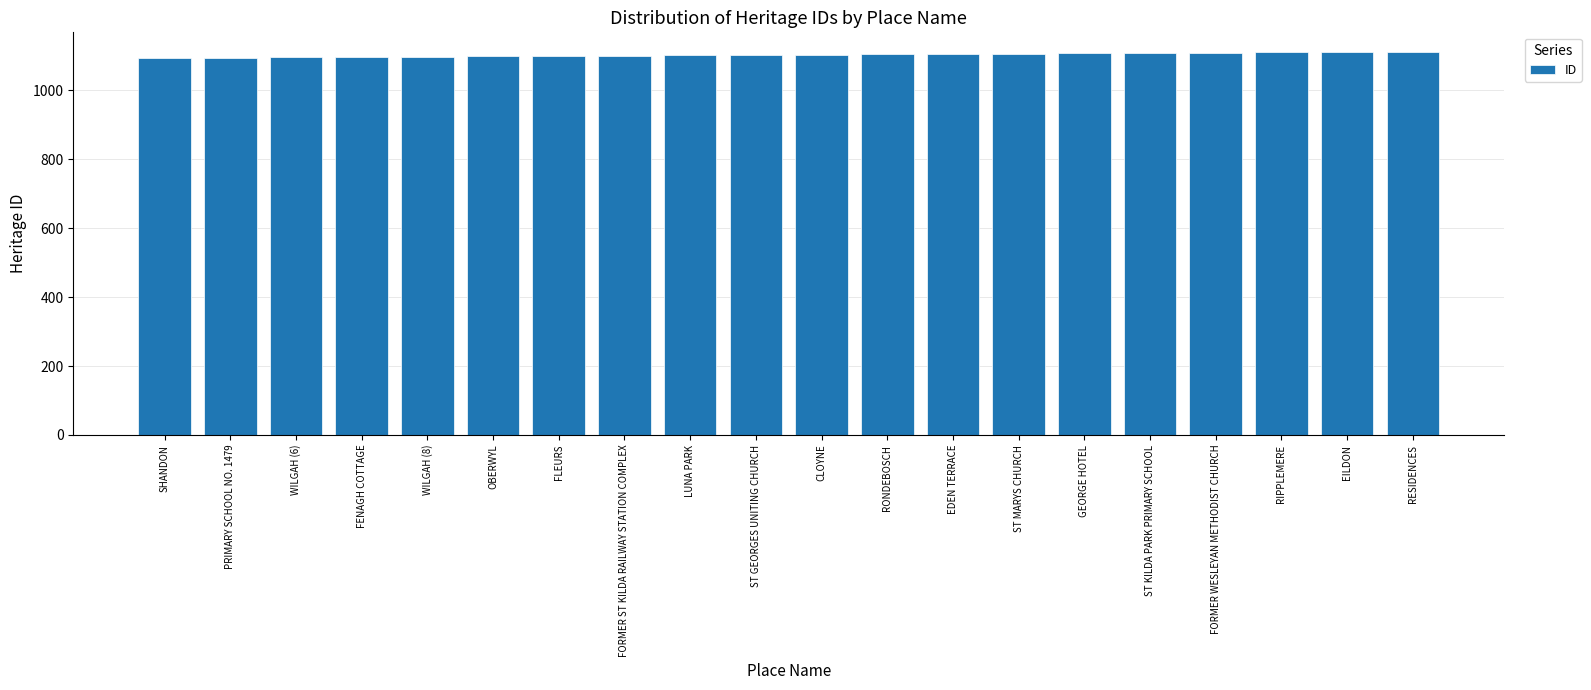

What is the minimum value shown in the chart?

1094